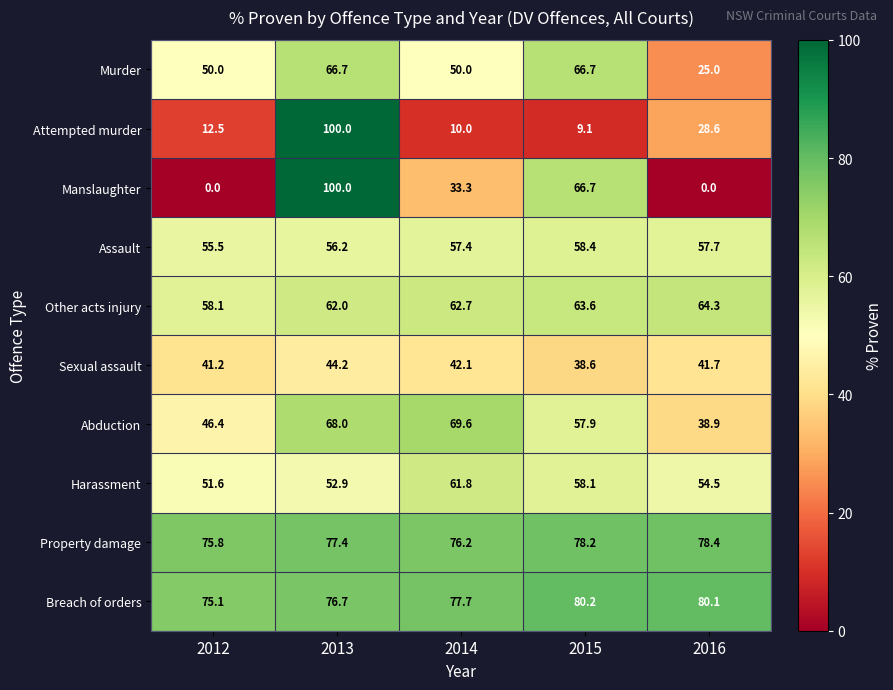

What is the greatest value displayed?

100.0